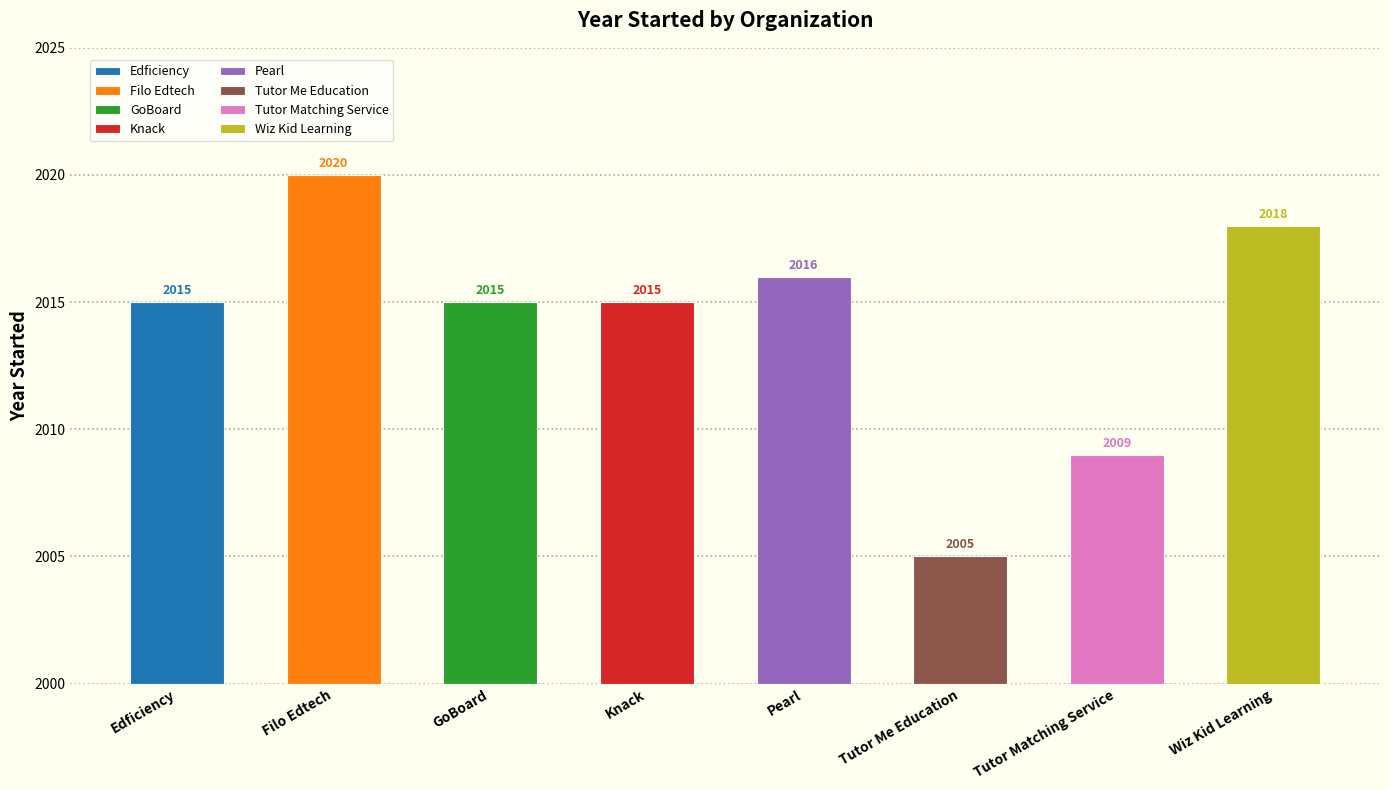

What is the value of the 7th bar from the left?

2009